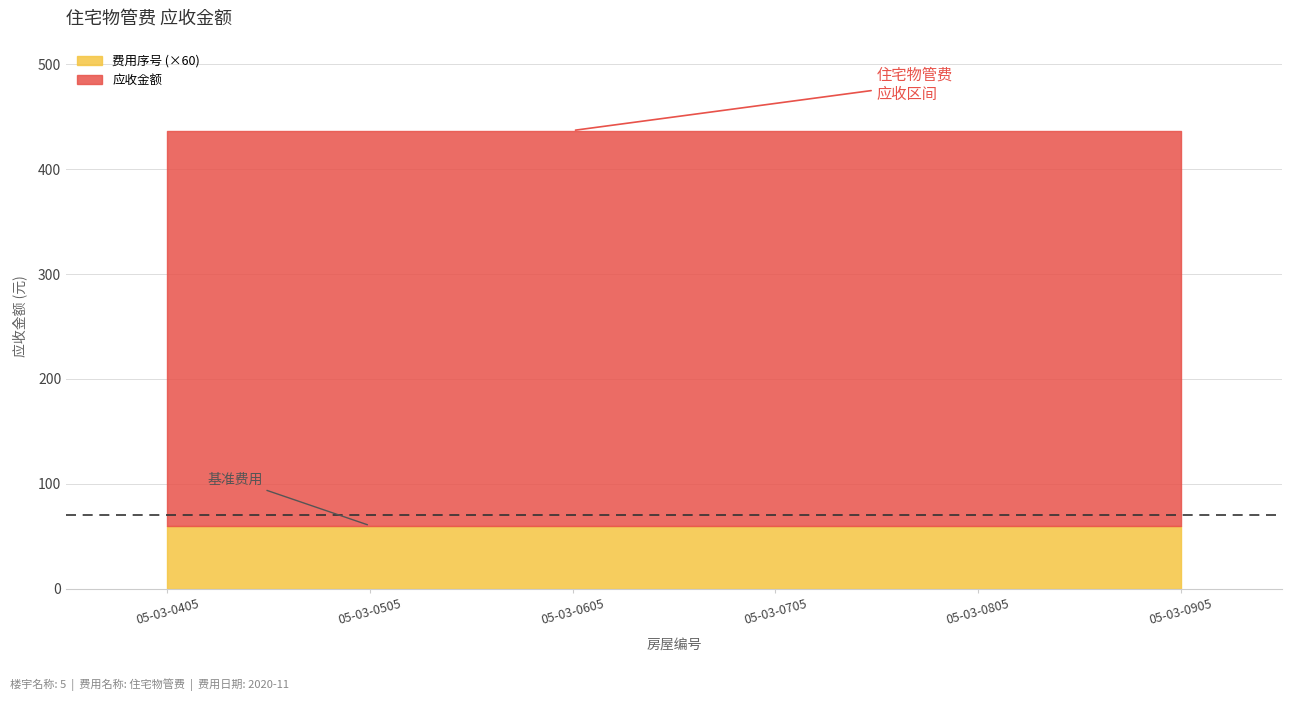

The value of 应收金额 at 05-03-0605 is 232.2. True or false?

False